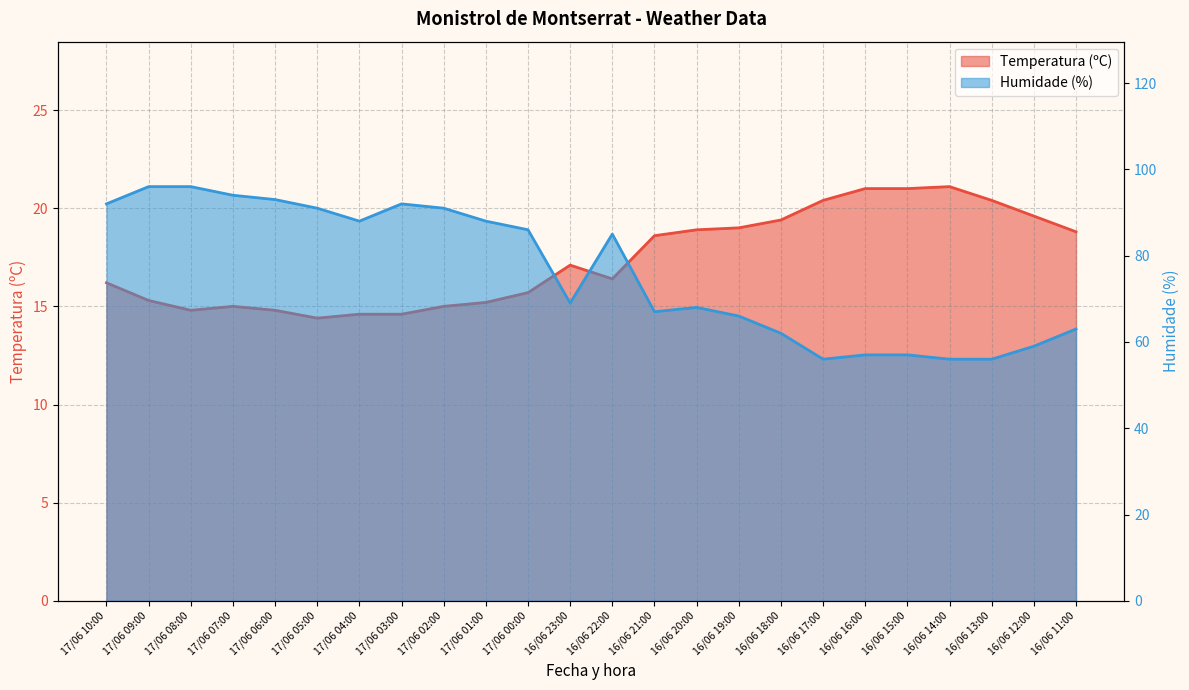

True or false: Temperatura (ºC) and Humidade (%) cross at least once.

False